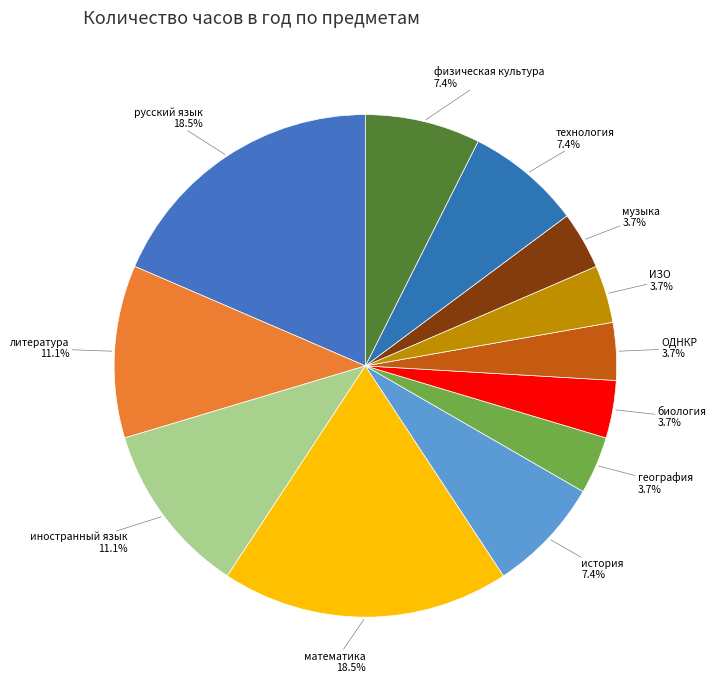

Does any single category account for the majority?

No